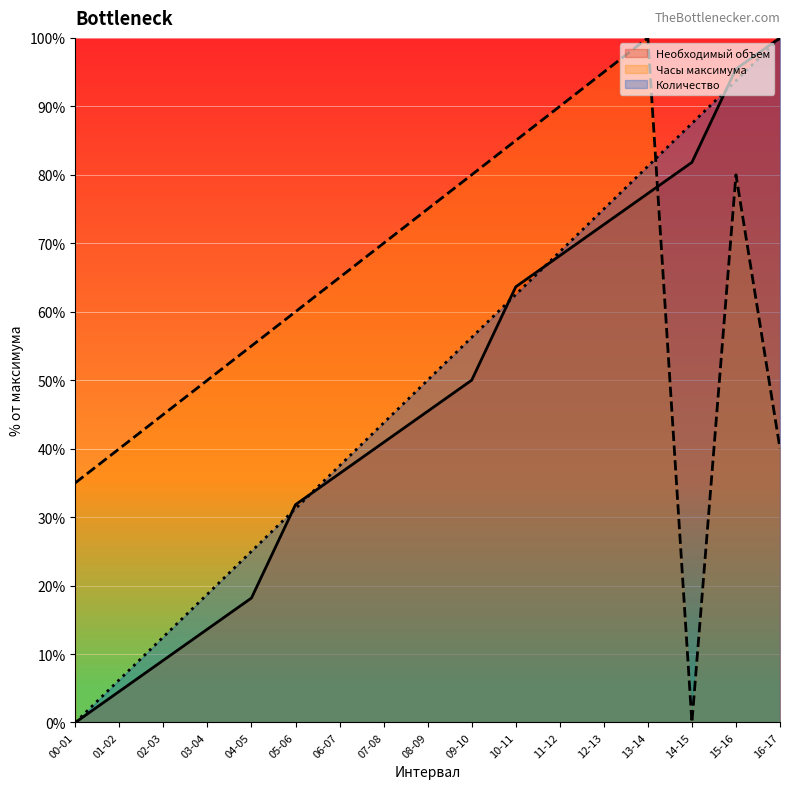

List the series in order of their peak value, highest first.

Необходимый объем, Часы максимума (числовые), Количество